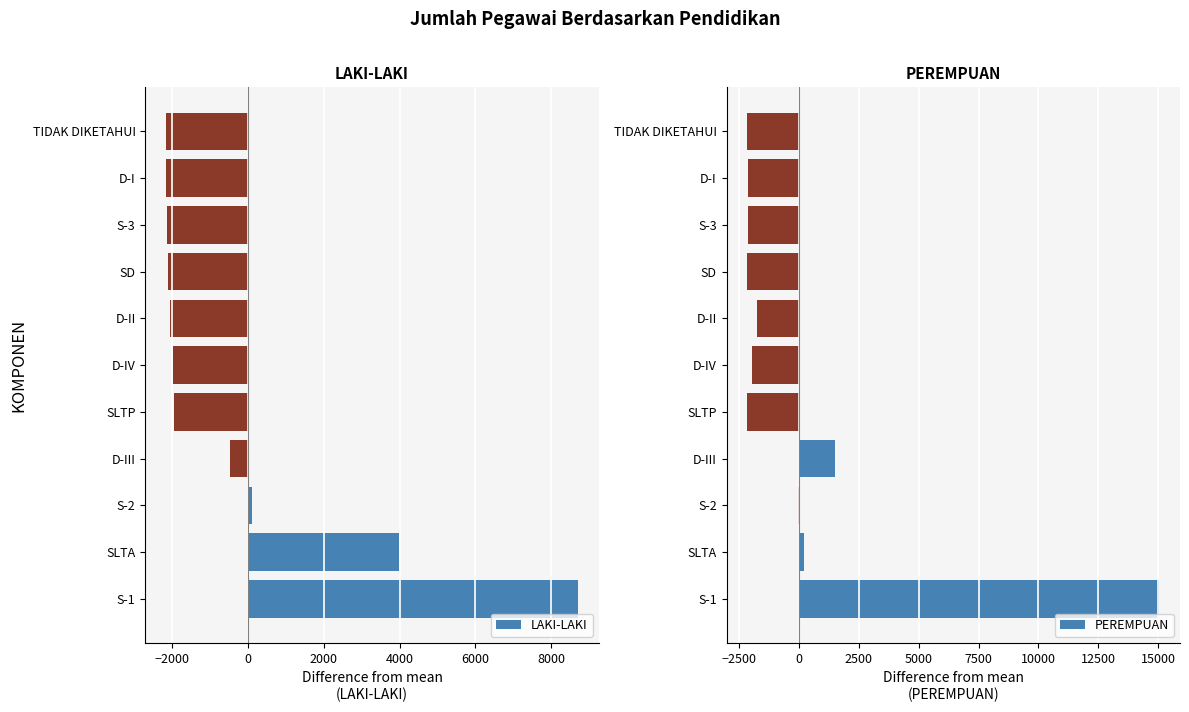

At how many categories does at least one series exceed 5896?

1